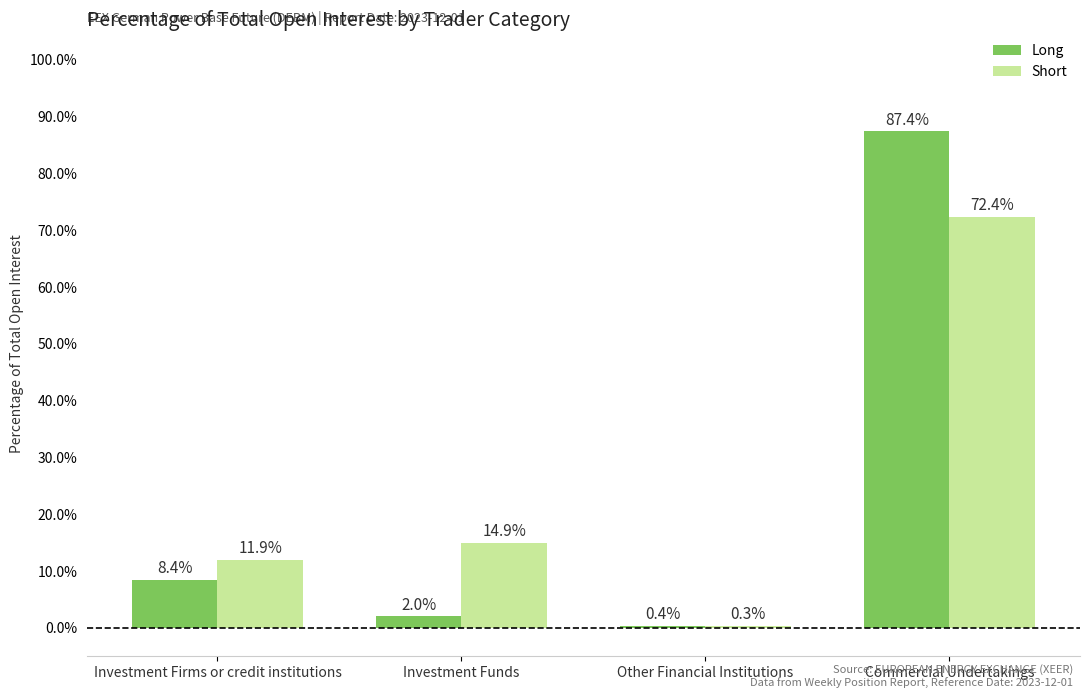

What is the maximum value shown in the chart?

87.4